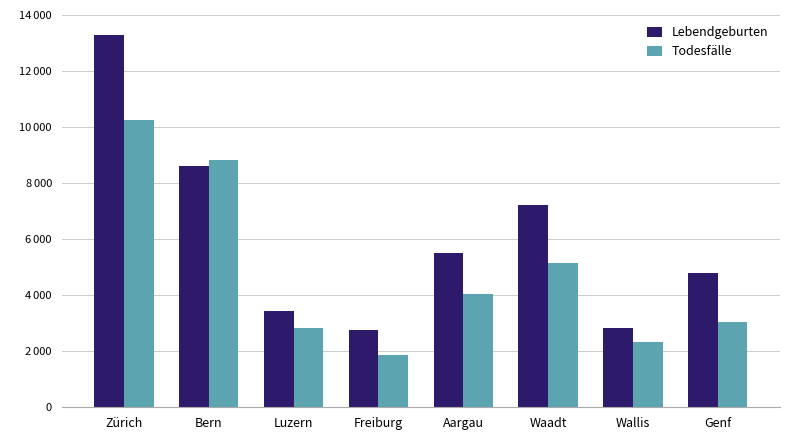

What are all the series names shown in the legend?

Lebendgeburten, Todesfälle